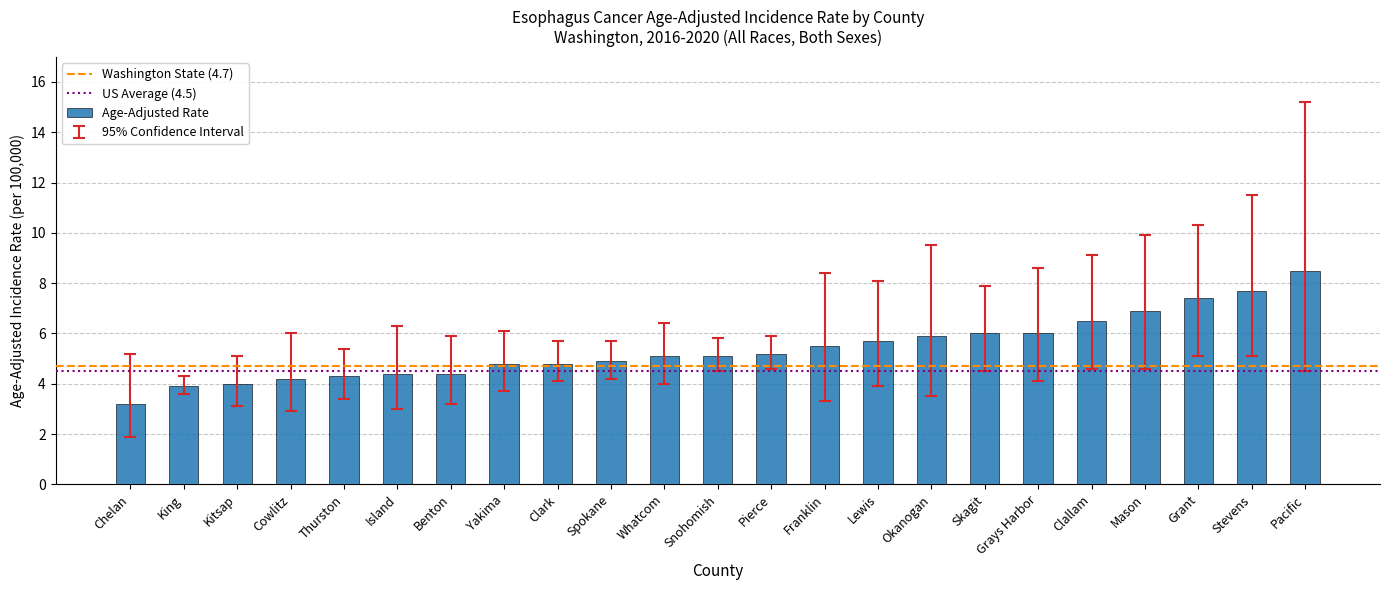

What is the label of the 7th bar from the left?

Benton